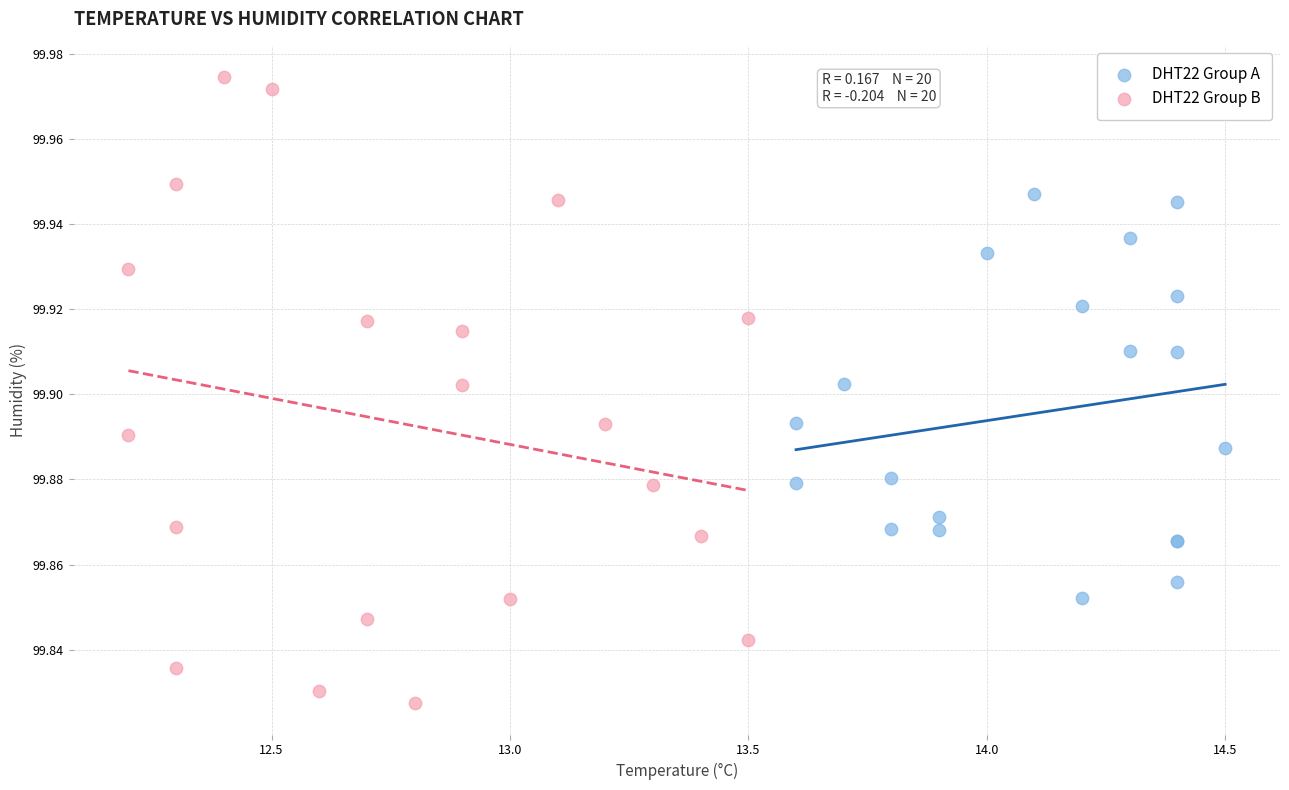

Which series contains the highest Y value?

DHT22 Group B